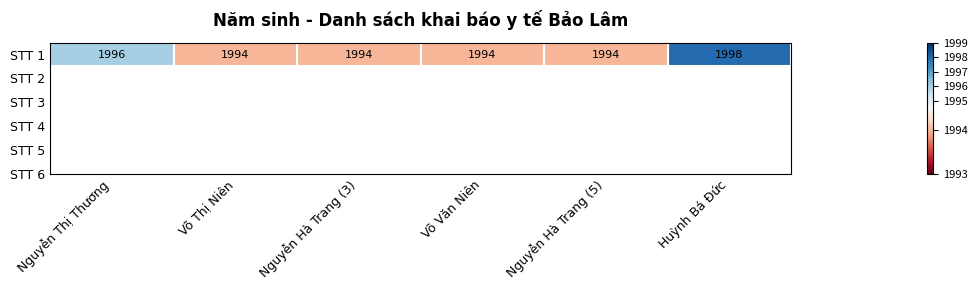

Rank the categories by value from lowest to highest.

Võ Thị Niên, Nguyễn Hà Trang (3), Võ Văn Niên, Nguyễn Hà Trang (5), Nguyễn Thị Thương, Huỳnh Bá Đức